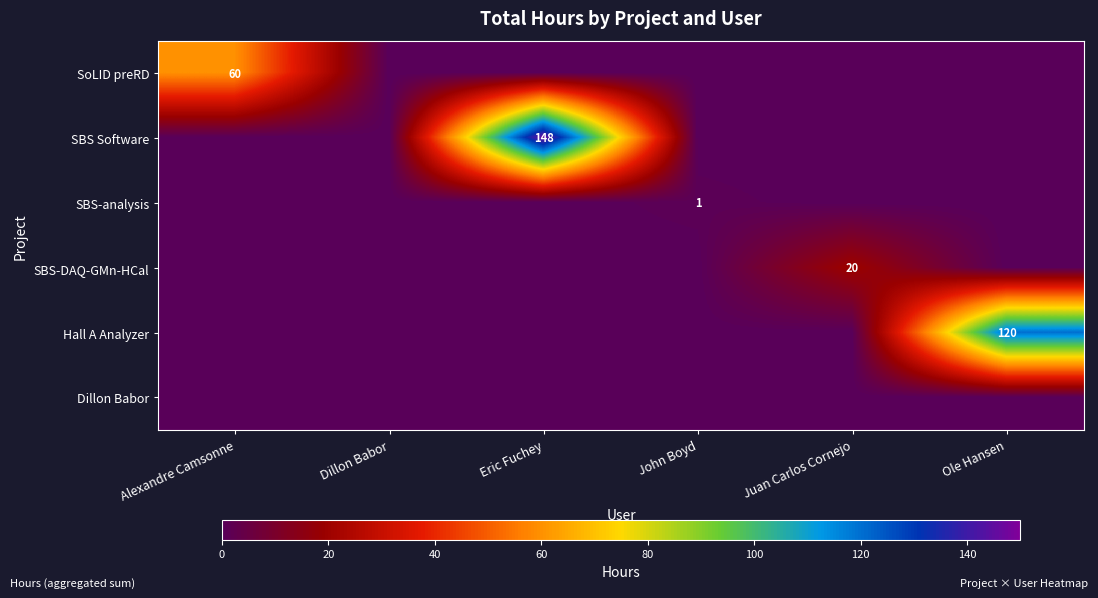

Which category has the lowest value in the Dillon Babor series?

Alexandre Camsonne